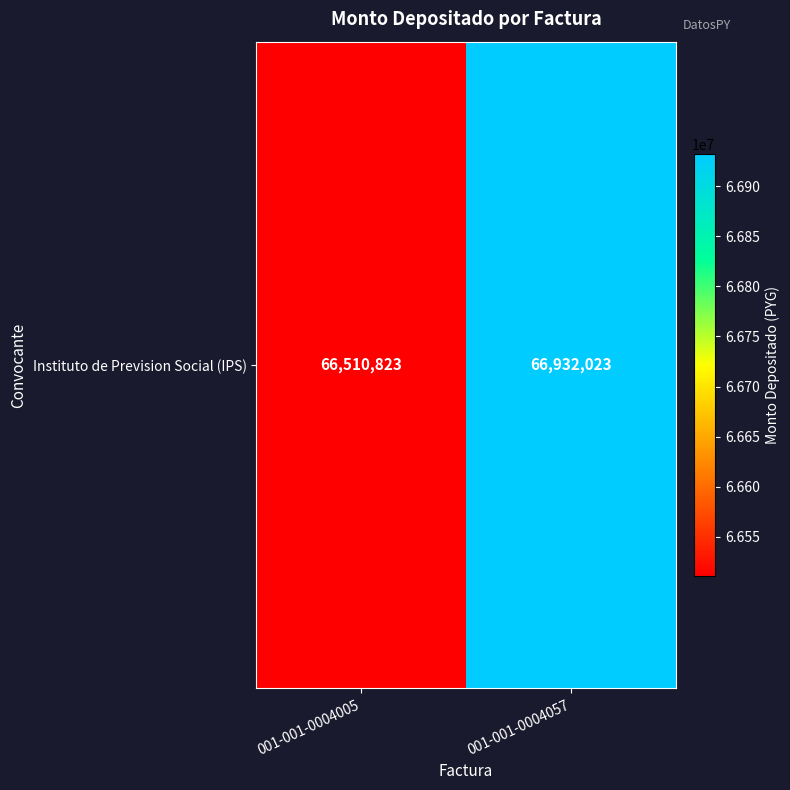

What is the difference between the values at 001-001-0004005 and 001-001-0004057?

421200